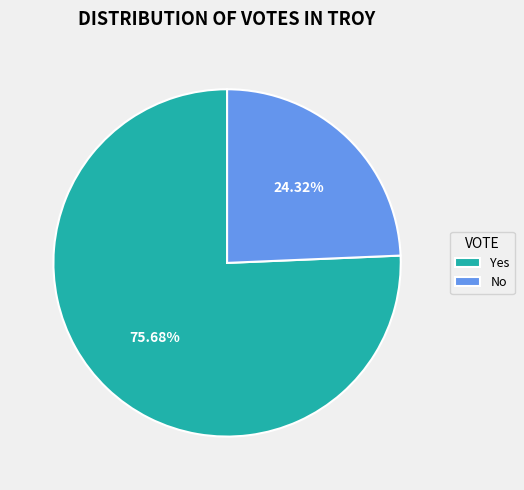

Do No and Yes together represent more than half of the pie?

Yes